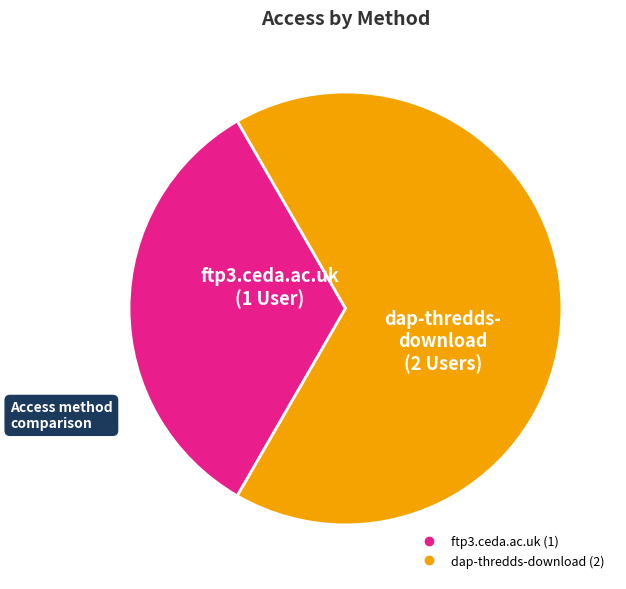

Is the sum of dap-thredds-download and ftp3.ceda.ac.uk greater than half?

Yes